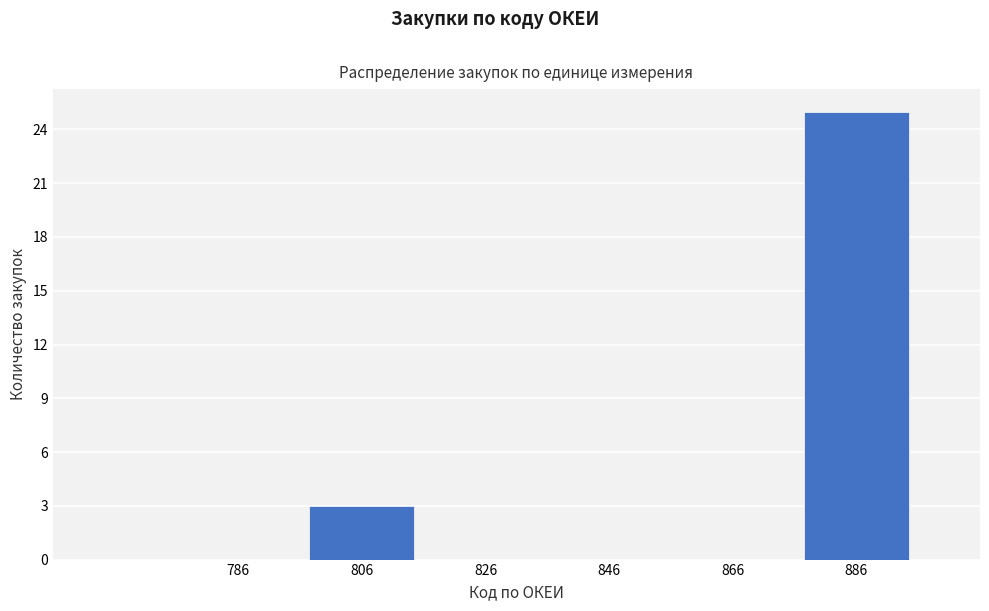

What is the height of the bar covering 796 to 816 on the x-axis? The values are not printed on the chart, so give them approximately, as read against the axis.

3